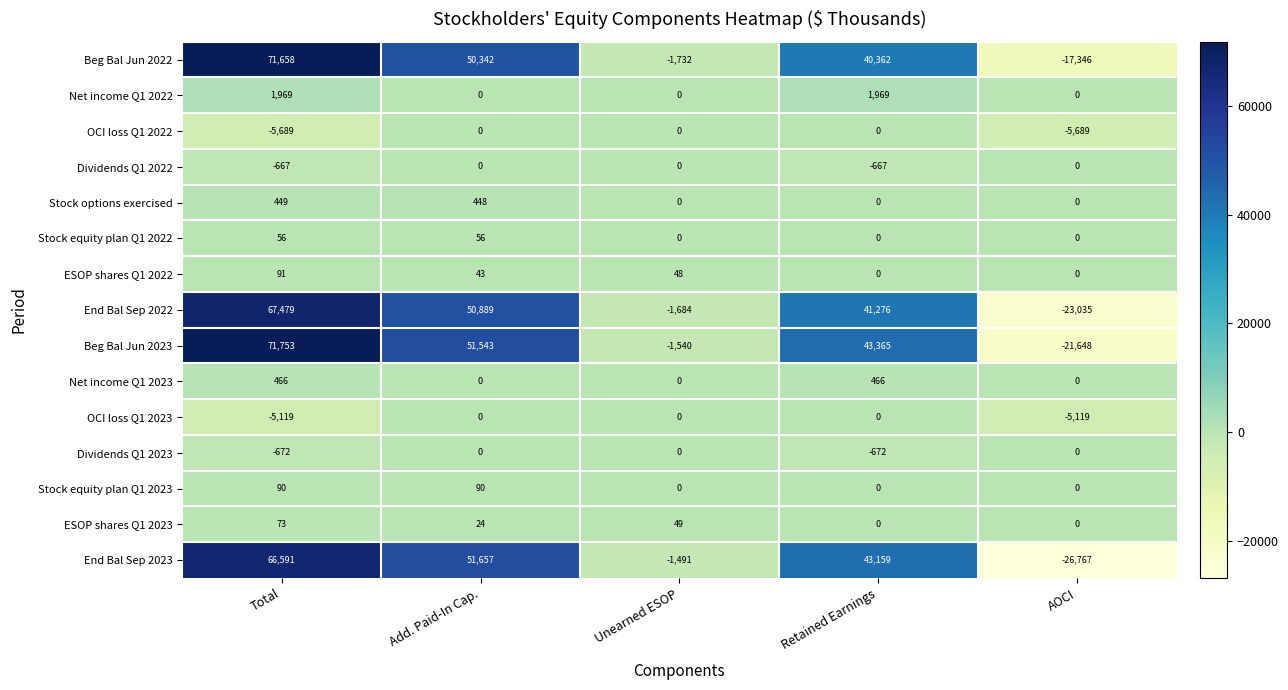

What is the lowest value of the Beg Bal Jun 2022 series?

-17346